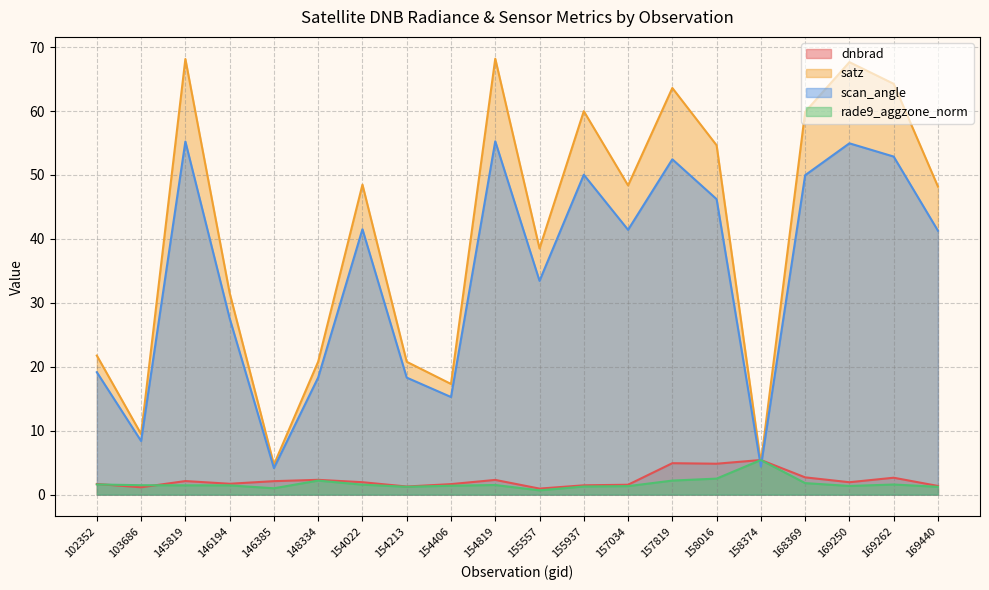

In scan_angle, how many points are higher than both neighbors (excluding endpoints)?

6